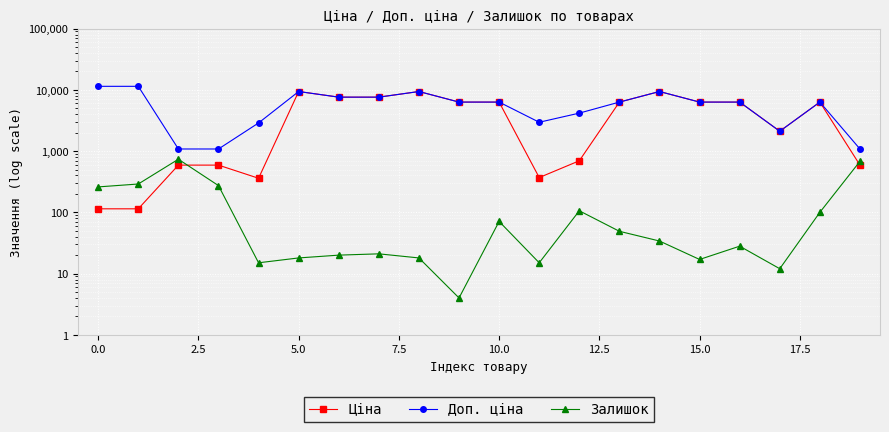

What are all the series names shown in the legend?

Ціна, Доп. ціна, Залишок